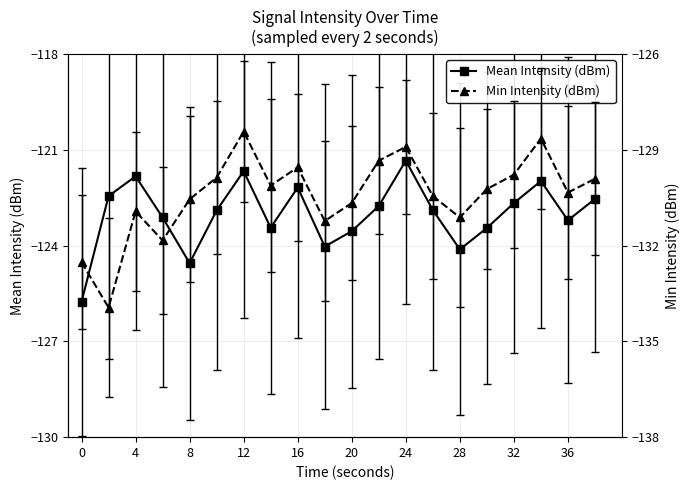

The Min Intensity (dBm) series shows -132.5 at 0. True or false?

True